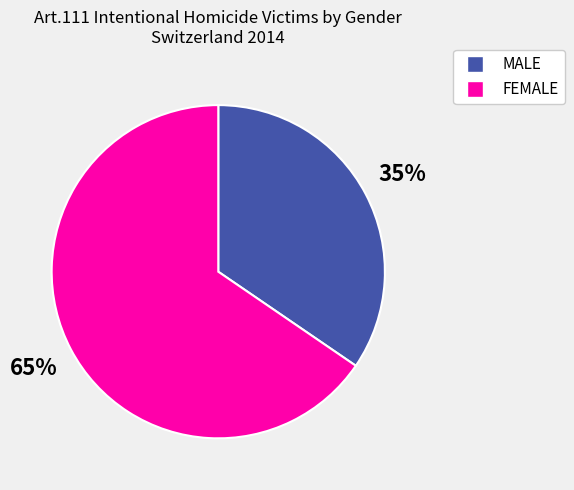

Do MALE and FEMALE together represent more than half of the pie?

Yes